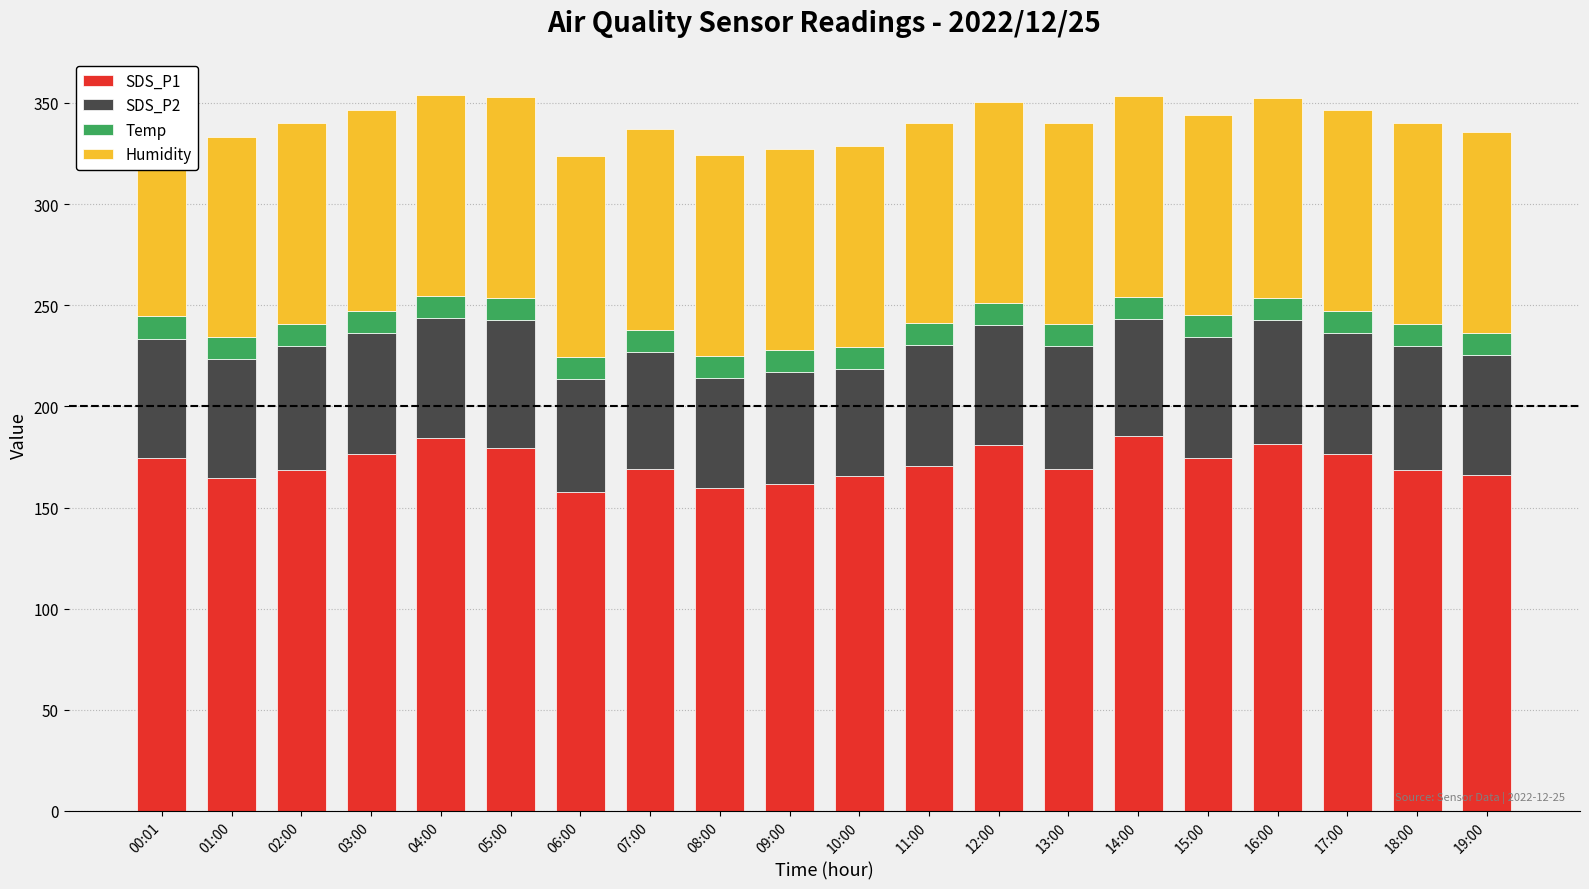

At which category is the sum across all series the highest?

04:00